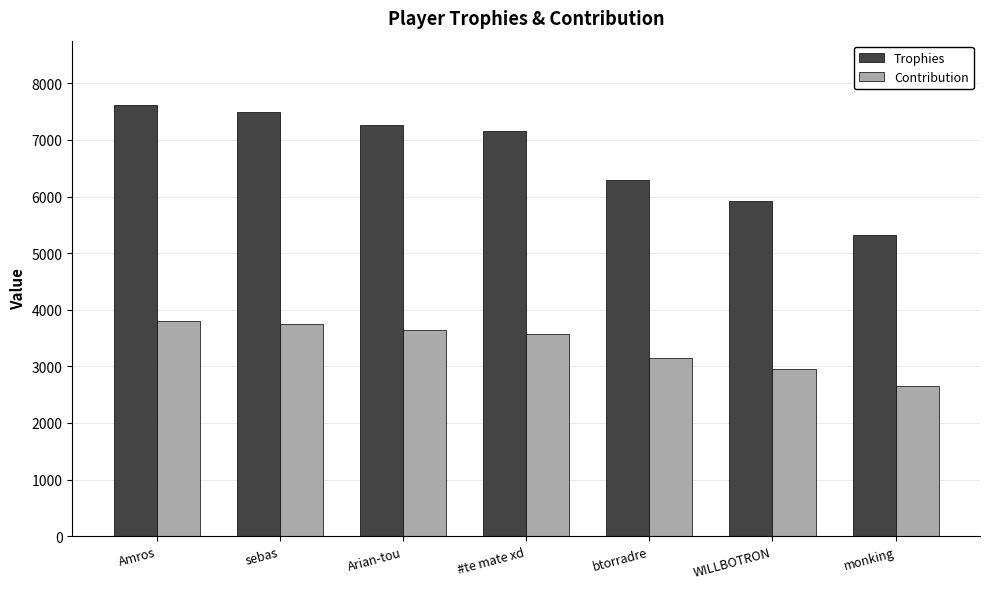

How many distinct data groups are displayed?

2